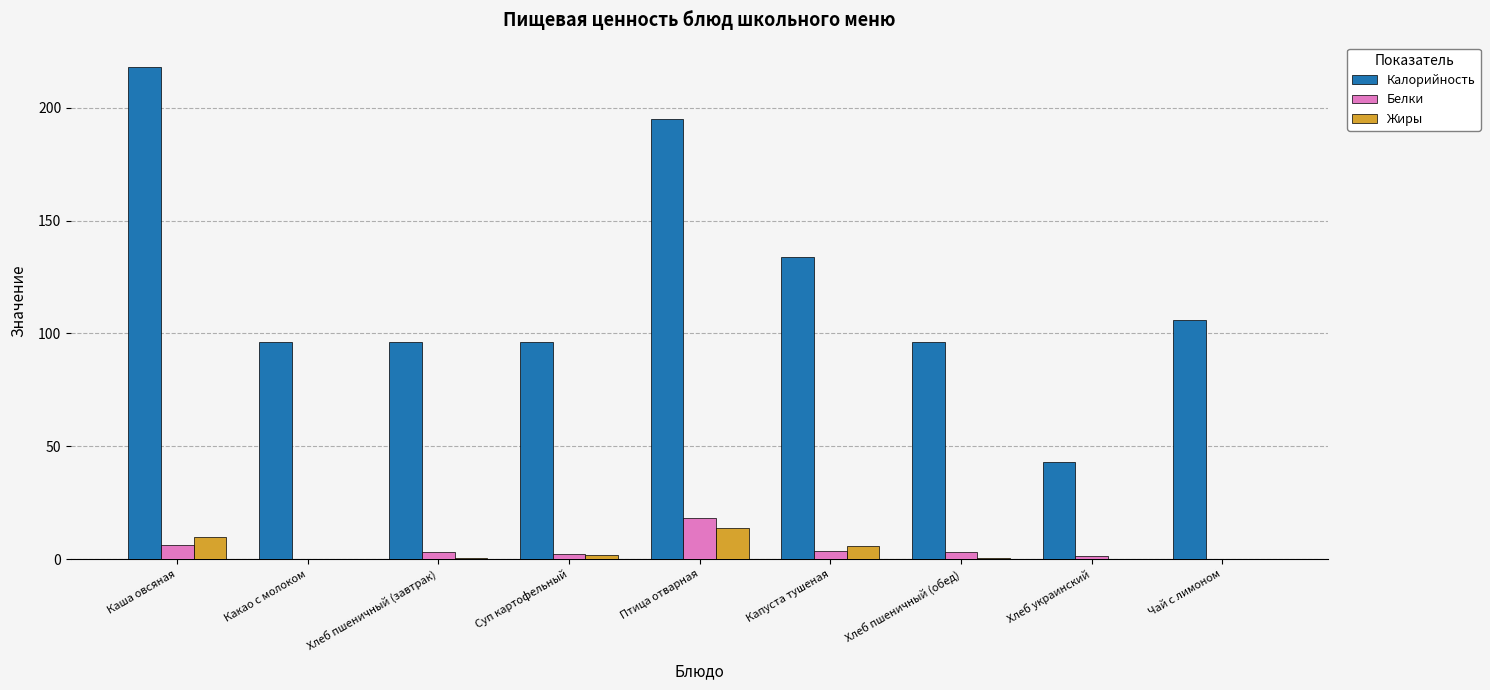

Count the number of categories in the chart.

9